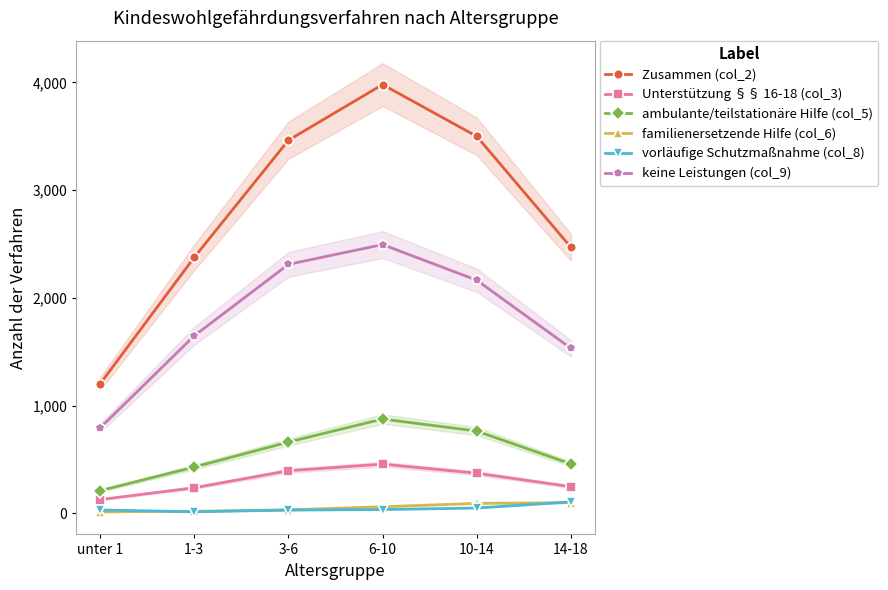

What is the sum of the vorläufige Schutzmaßnahme (col_8) values at 1-3 and 6-10?

51